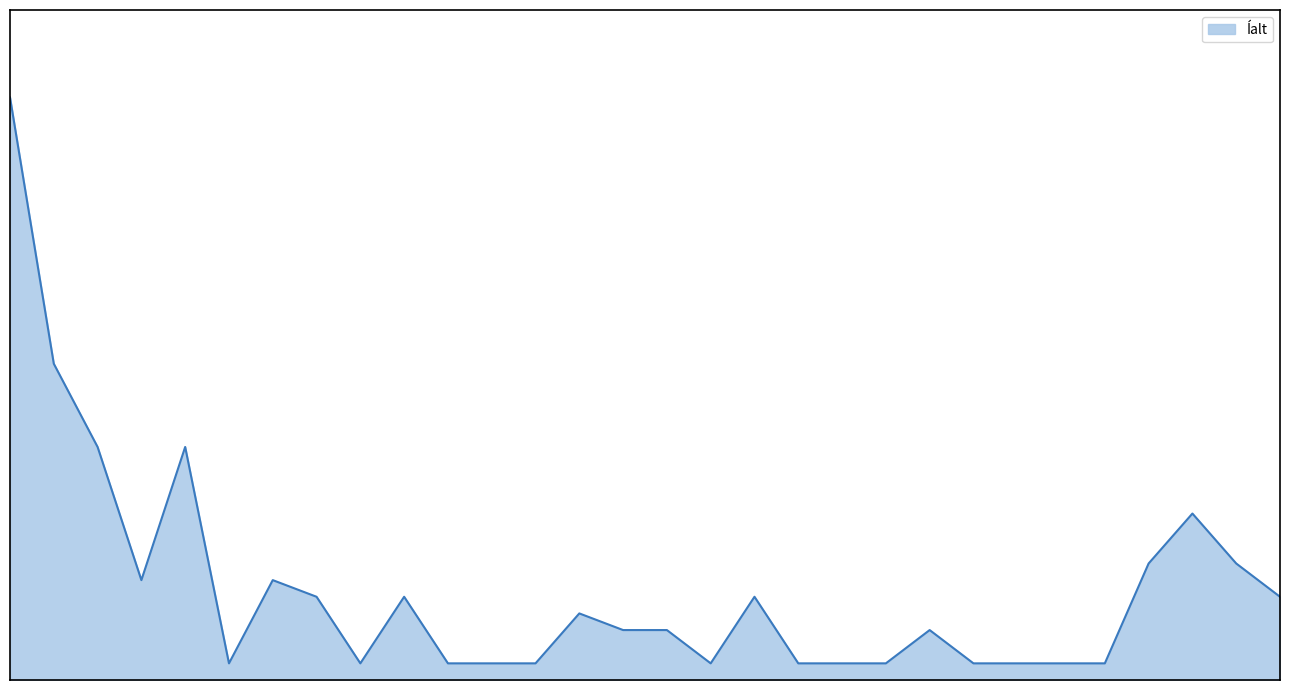

Does the chart have visible grid lines?

No